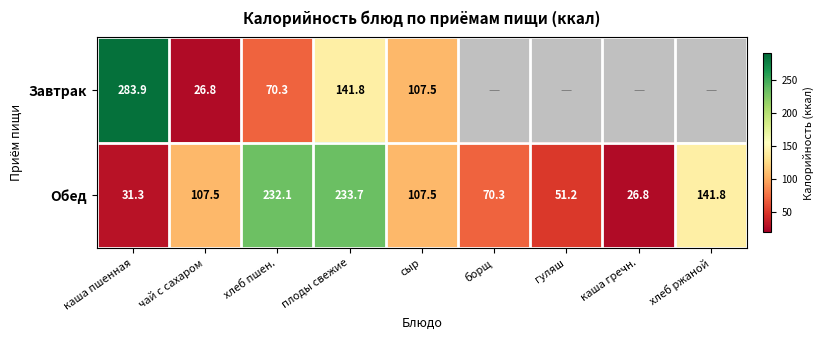

At каша пшенная, list the series in order from largest to smallest.

Завтрак, Обед